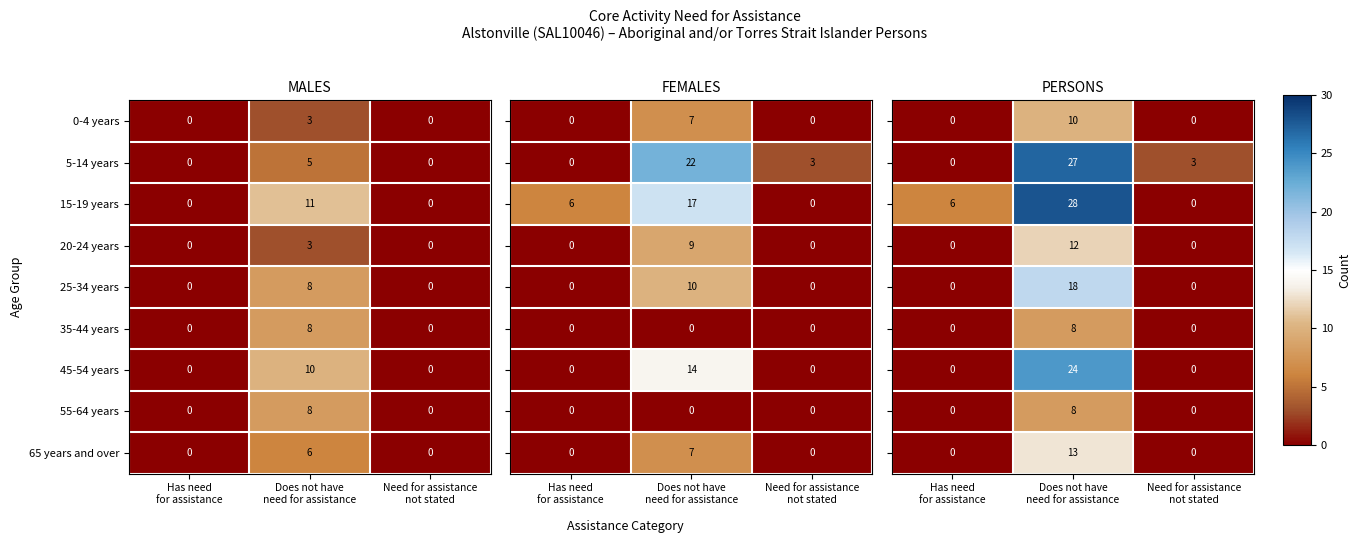

The value of row_8 at Need for assistance
not stated is 7. True or false?

False